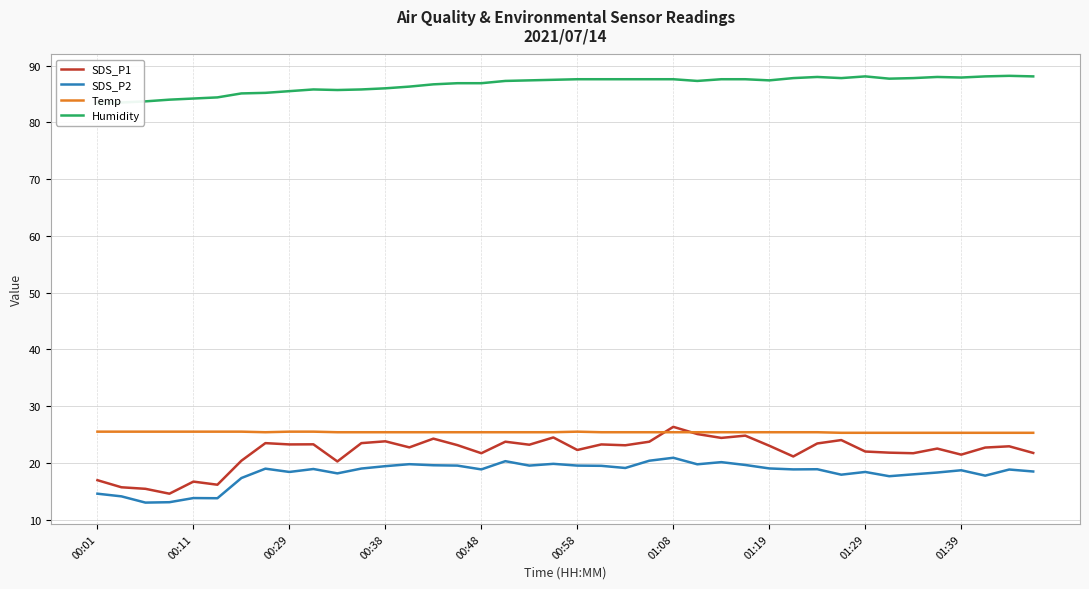

How many data points in SDS_P1 are less than 23?

20